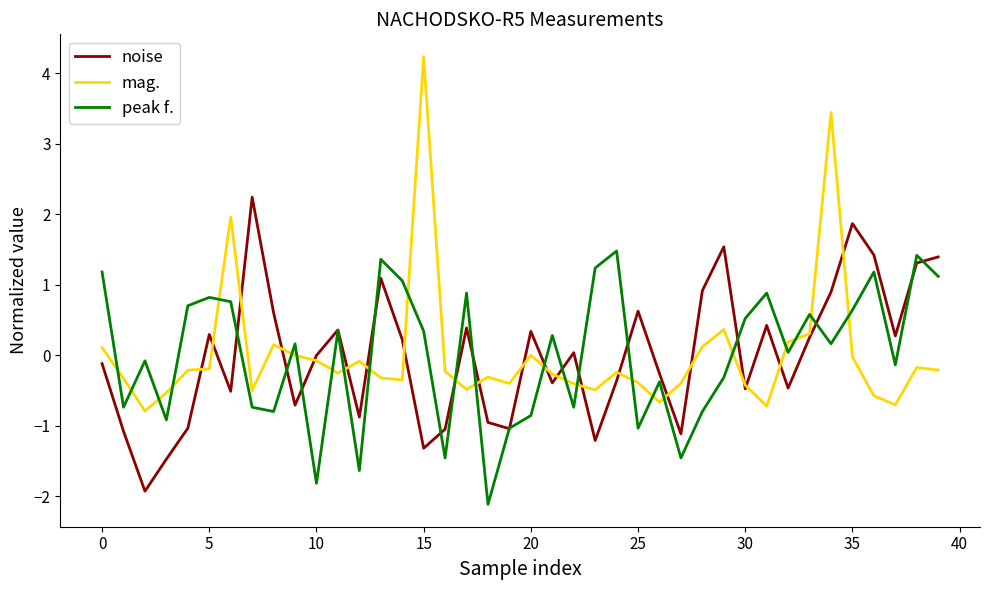

Rank the series by their maximum value, from highest to lowest.

mag., noise, peak f.